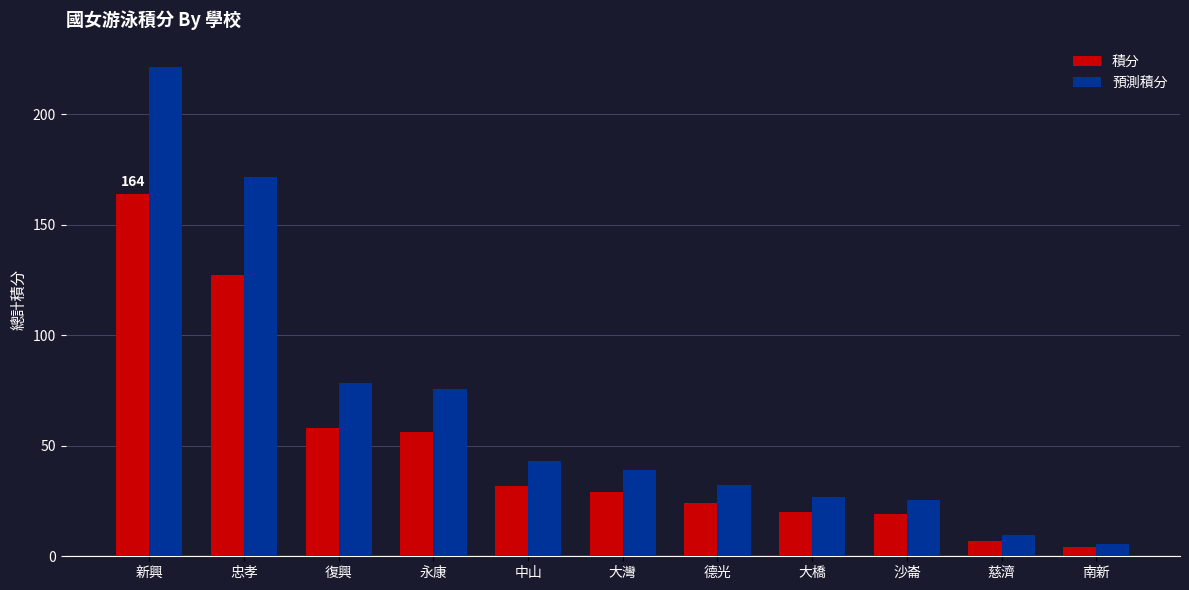

Reading right to left, what are all the values shown in this chart?

積分: 南新=4.0	慈濟=7.0	沙崙=19.0	大橋=20.0	德光=24.0	大灣=29.0	中山=32.0	永康=56.0	復興=58.0	忠孝=127.0	新興=164.0
預測積分: 南新=5.4	慈濟=9.5	沙崙=25.7	大橋=27.0	德光=32.4	大灣=39.2	中山=43.2	永康=75.6	復興=78.3	忠孝=171.5	新興=221.4